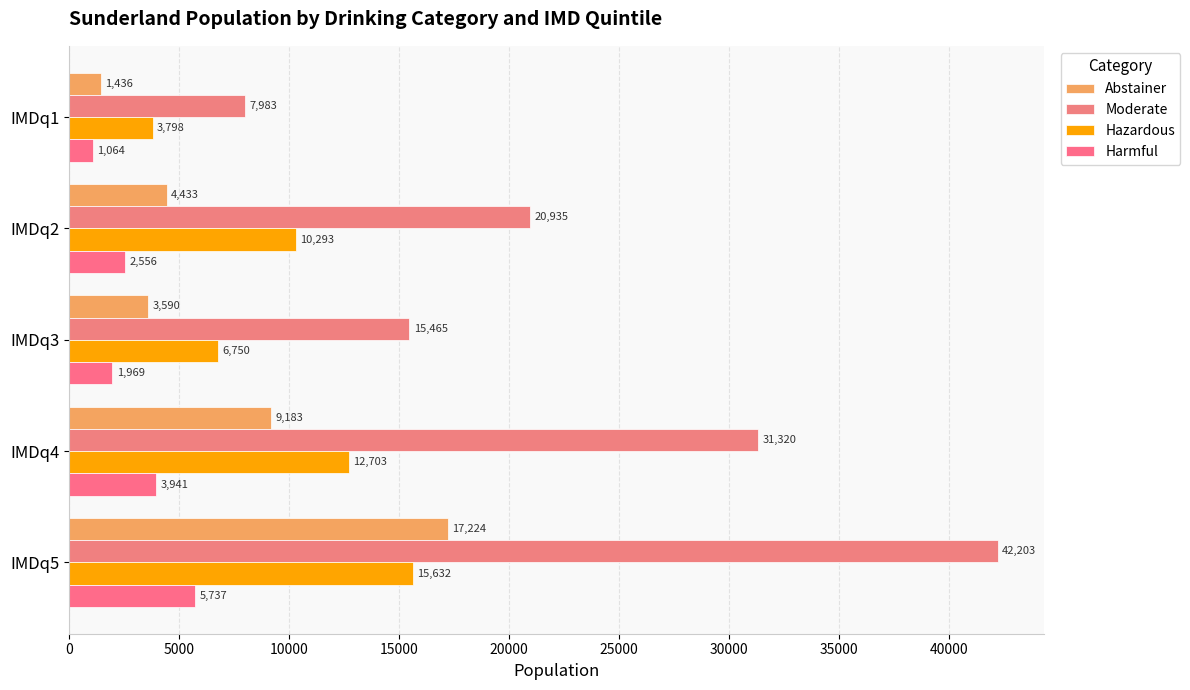

How many distinct data groups are displayed?

4